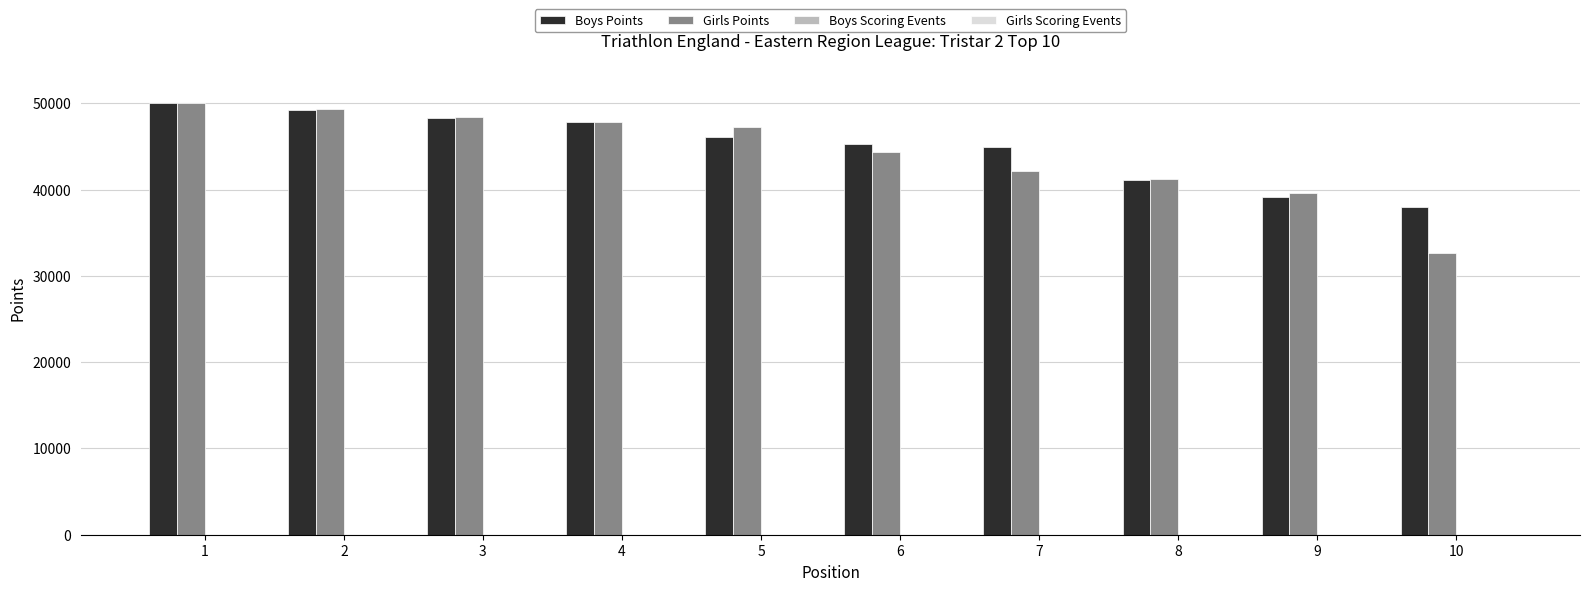

The value of Boys Points at 4 is 47778.2. True or false?

True